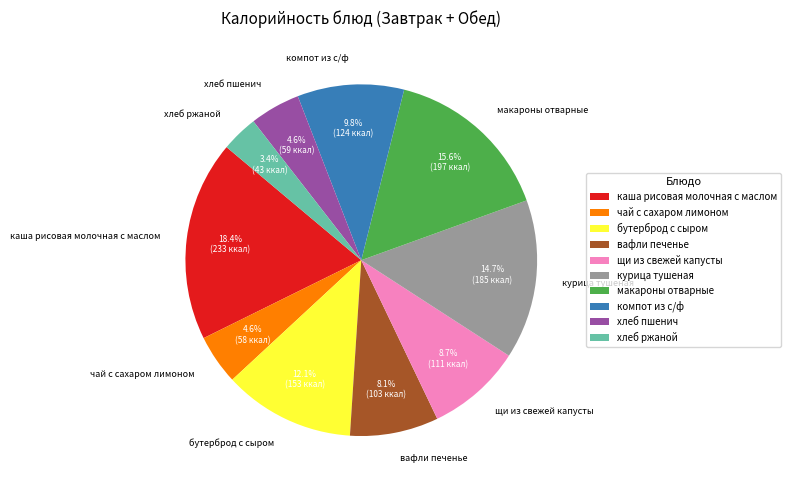

Do компот из с/ф and вафли печенье together represent more than half of the pie?

No